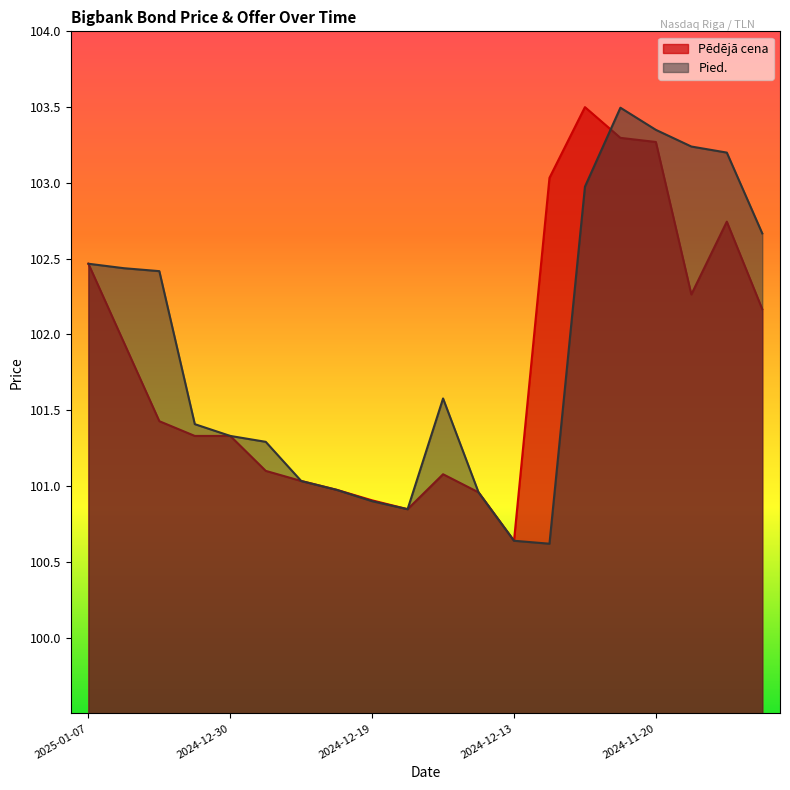

Where is the first local maximum for Pēdējā cena?

2024-12-17